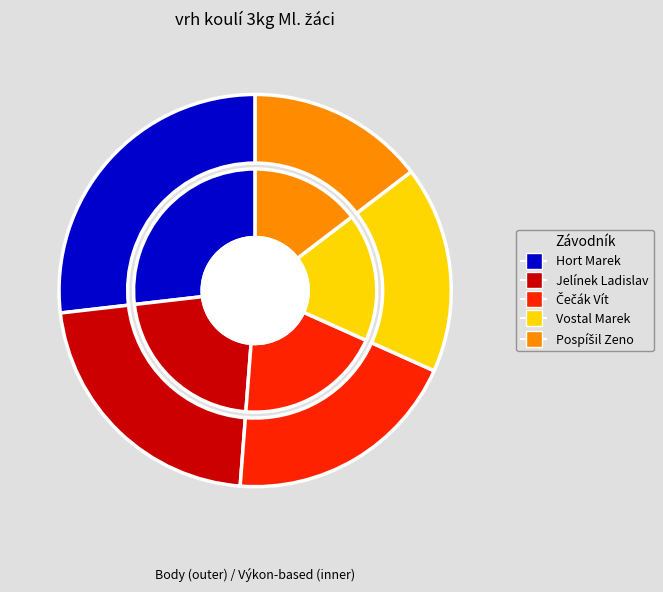

Combined, what portion of the pie is Čečák Vít and Hort Marek?

46.3%